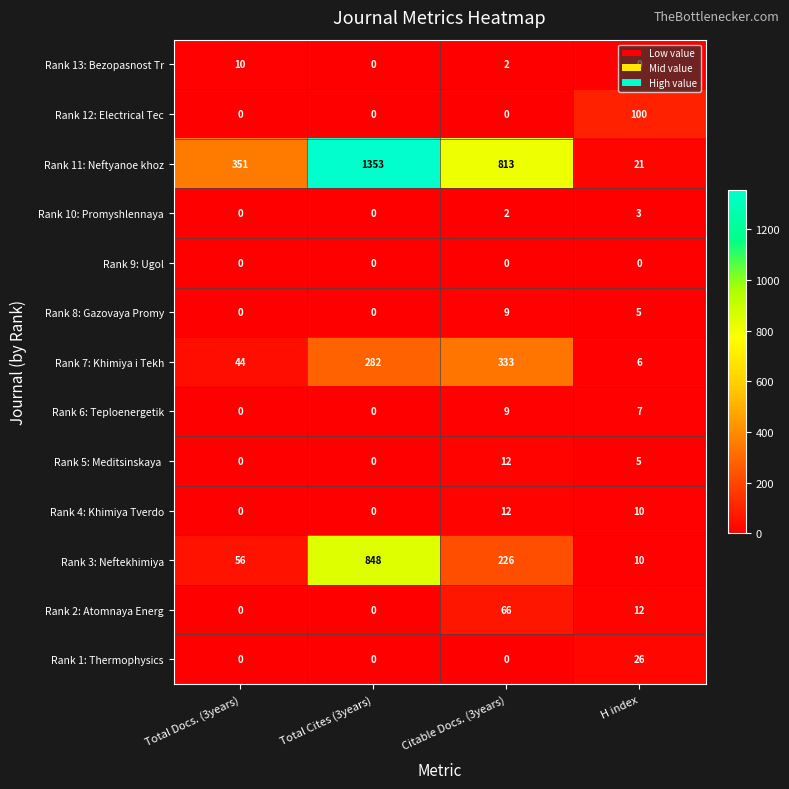

Where is Rank 3: Neftekhimiya nearest to the value 429?

Citable Docs. (3years)